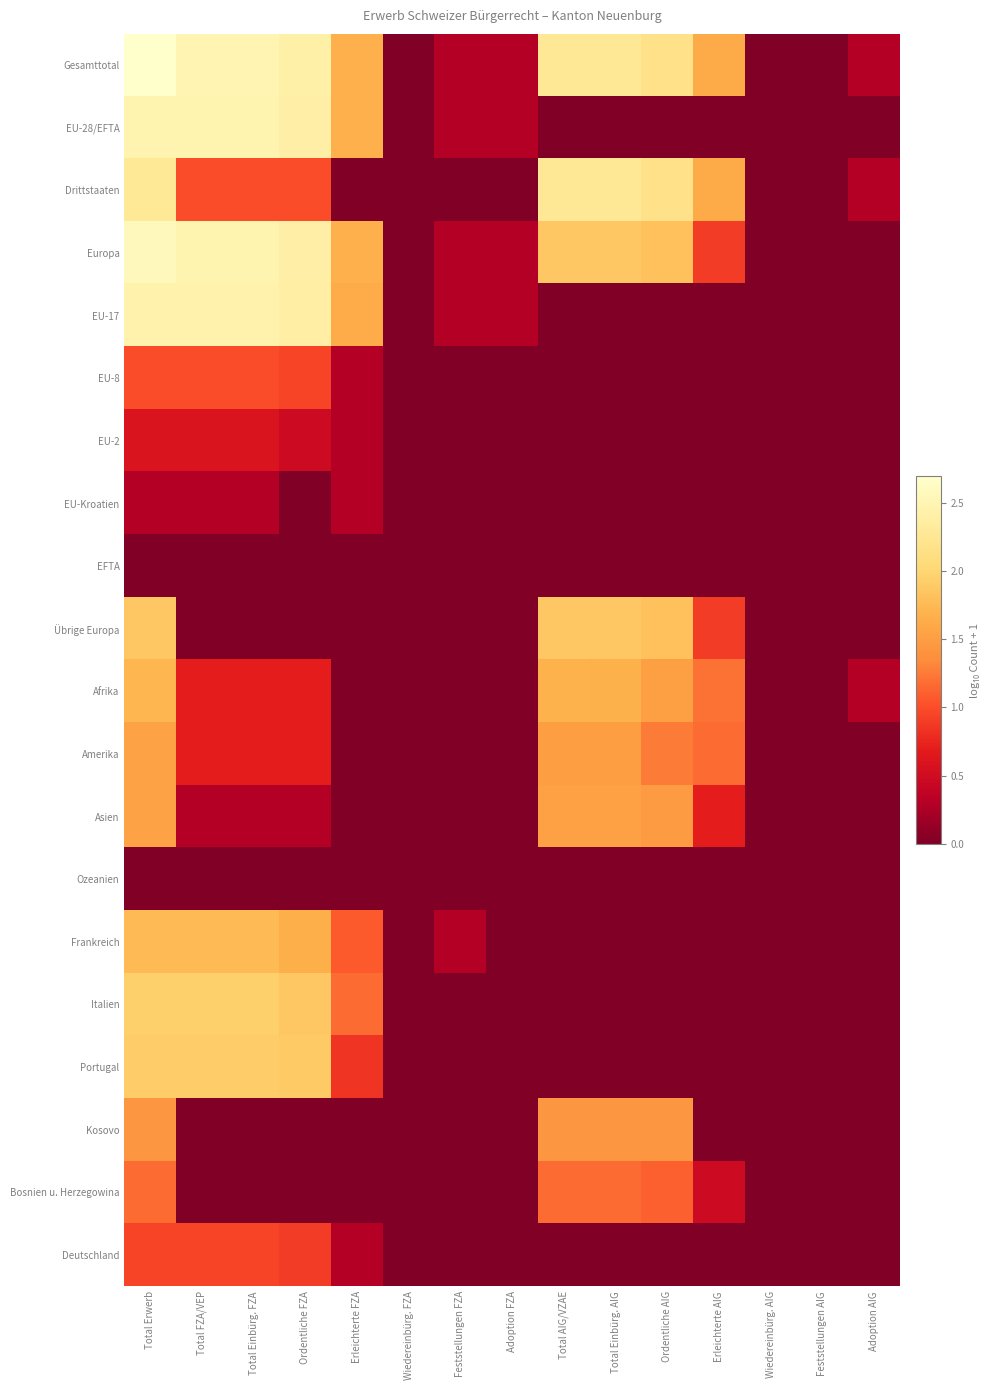

At which category does the chart reach its peak across all series?

Total Erwerb